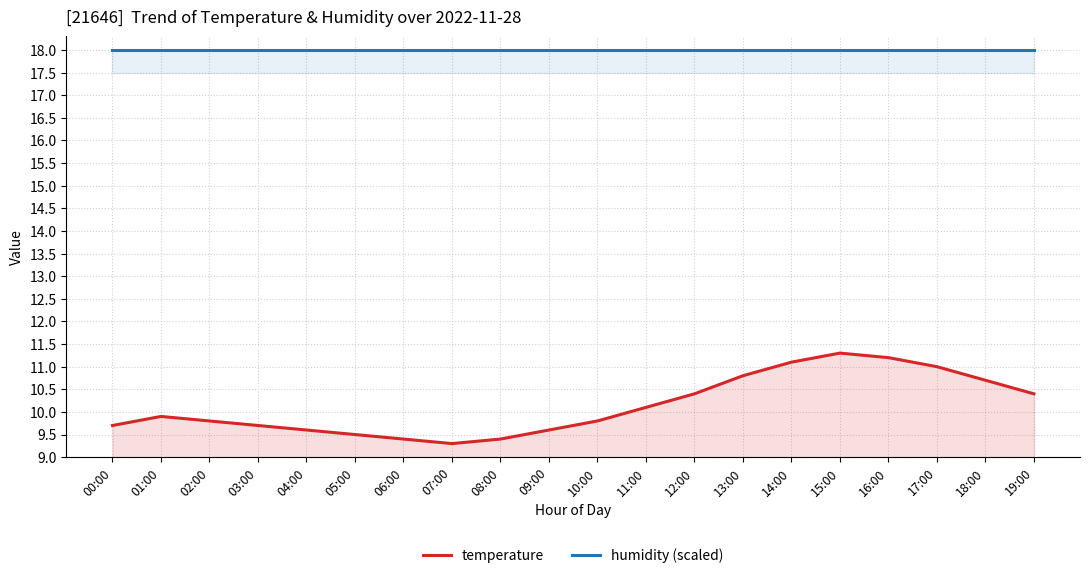

What is the lowest value of the humidity (scaled) series?

18.0